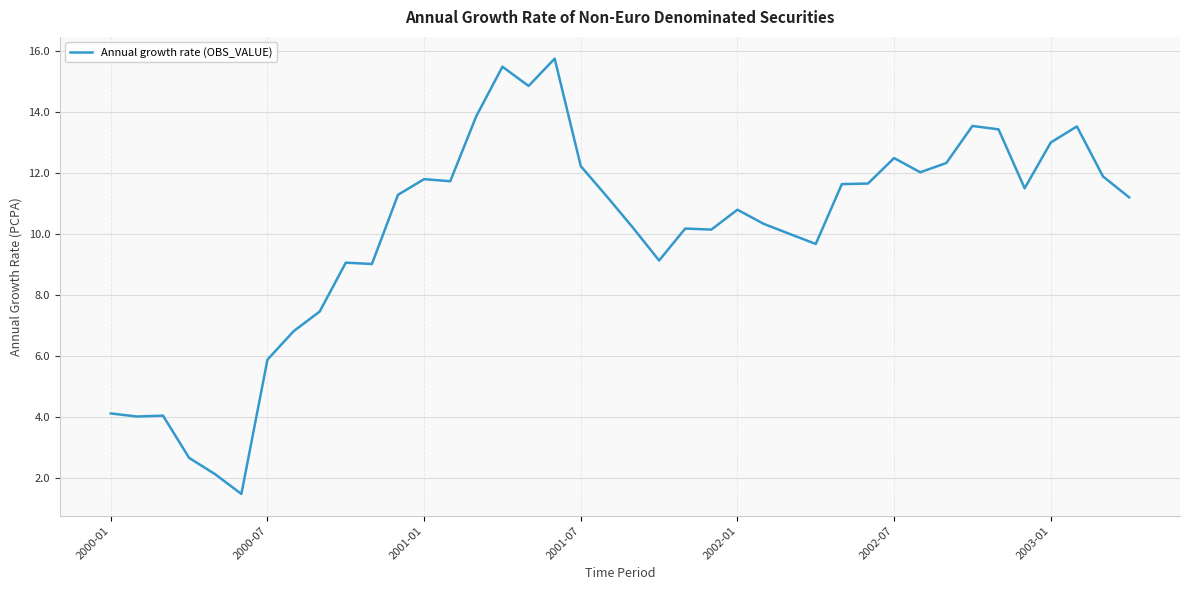

What is the maximum value shown in the chart?

15.7